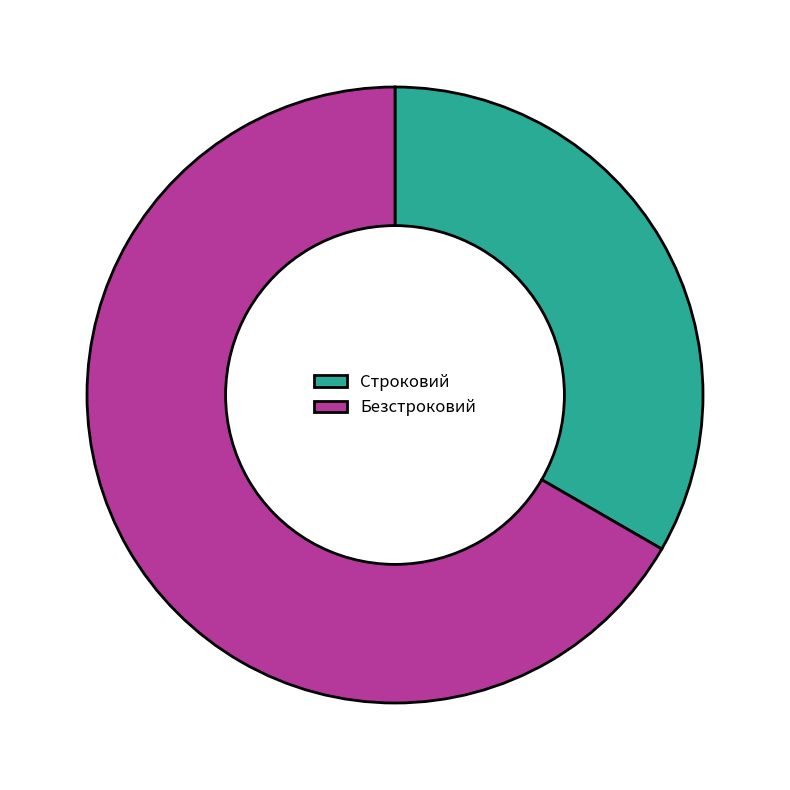

Combined, do Строковий and Безстроковий account for over 50%?

Yes